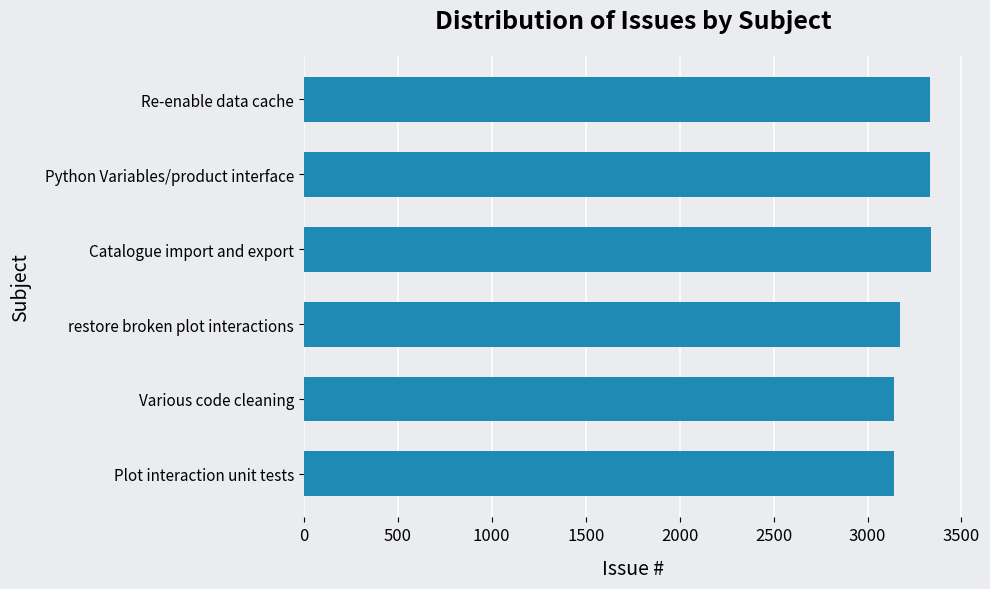

Approximately how many times larger is the value at Plot interaction unit tests compared to Various code cleaning?

1.0